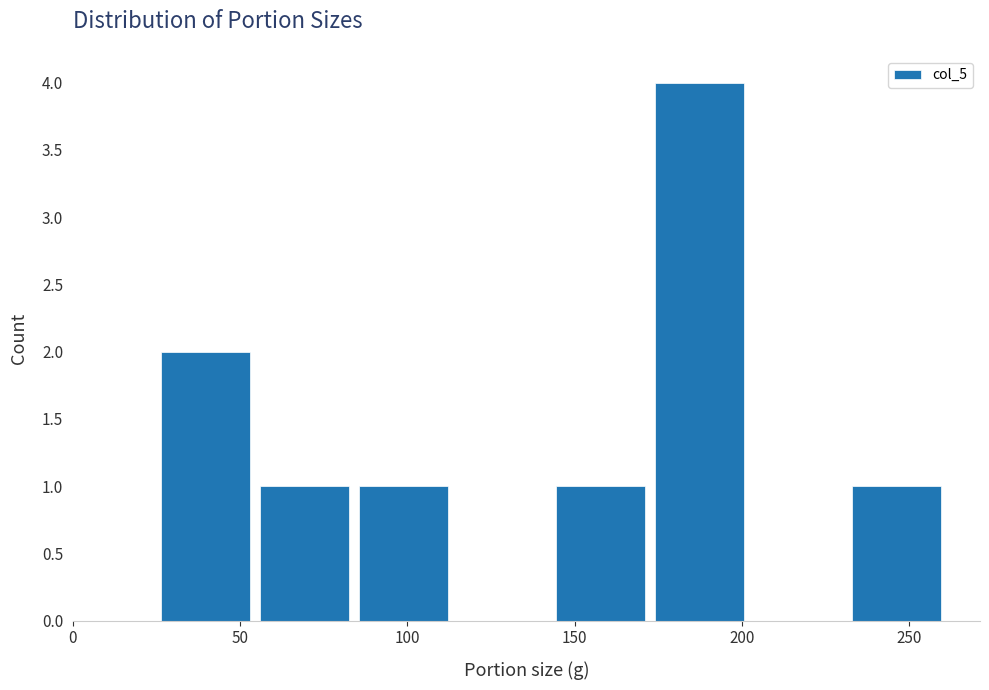

Over which range of the x-axis is the bar tallest?

172.5 to 202.0